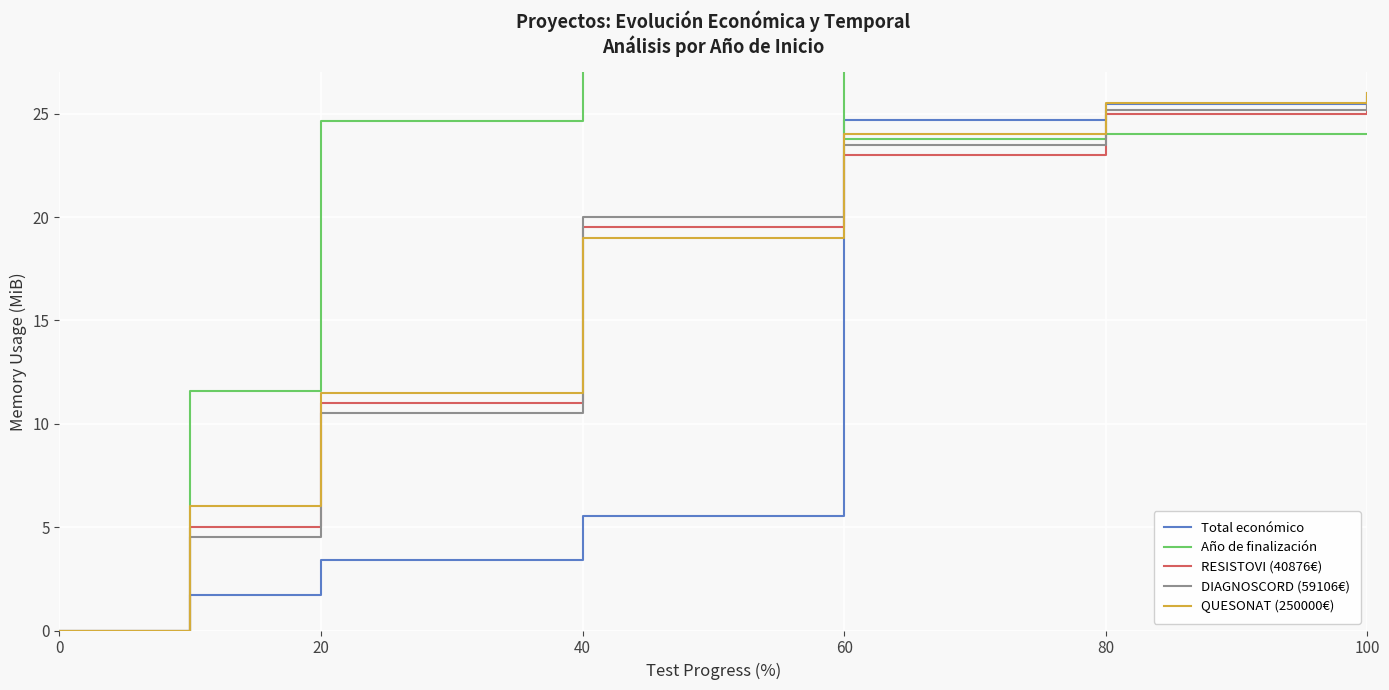

Is the value of QUESONAT (250000€) at 40 greater than the value of Total económico at 0?

Yes